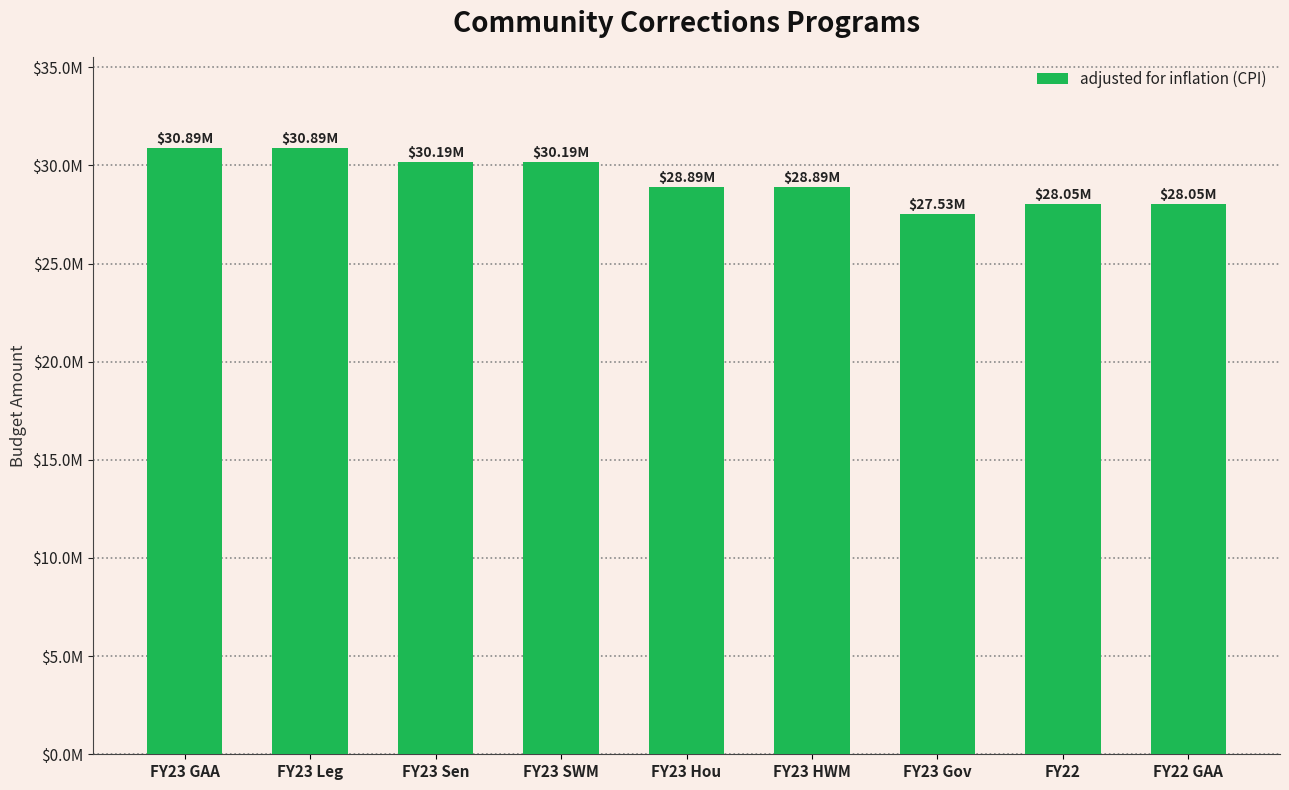

What is the minimum value shown in the chart?

27531776